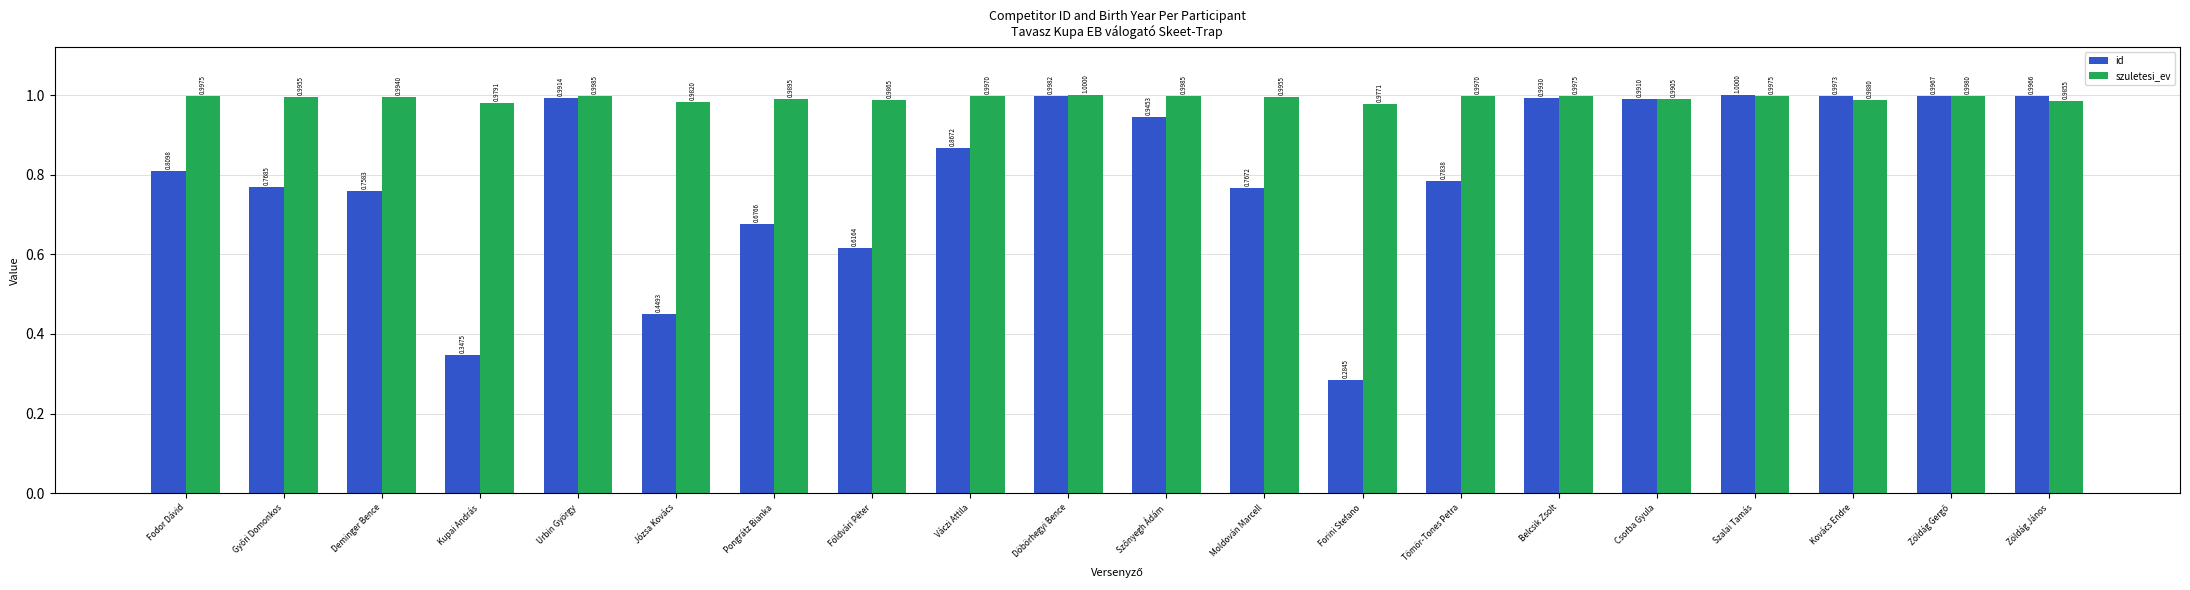

What is the approximate value of szuletesi_ev at Fodor Dávid?

1.0